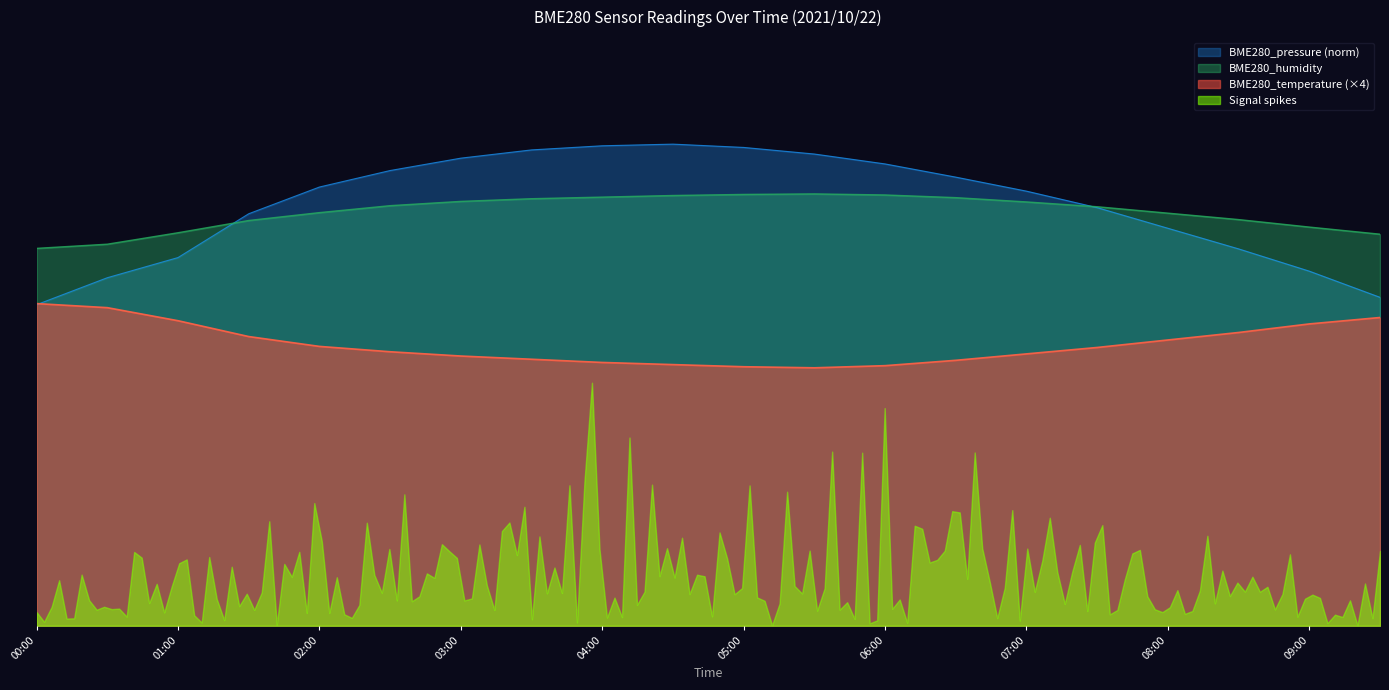

Which category has the highest value in the BME280_temperature series?

00:00